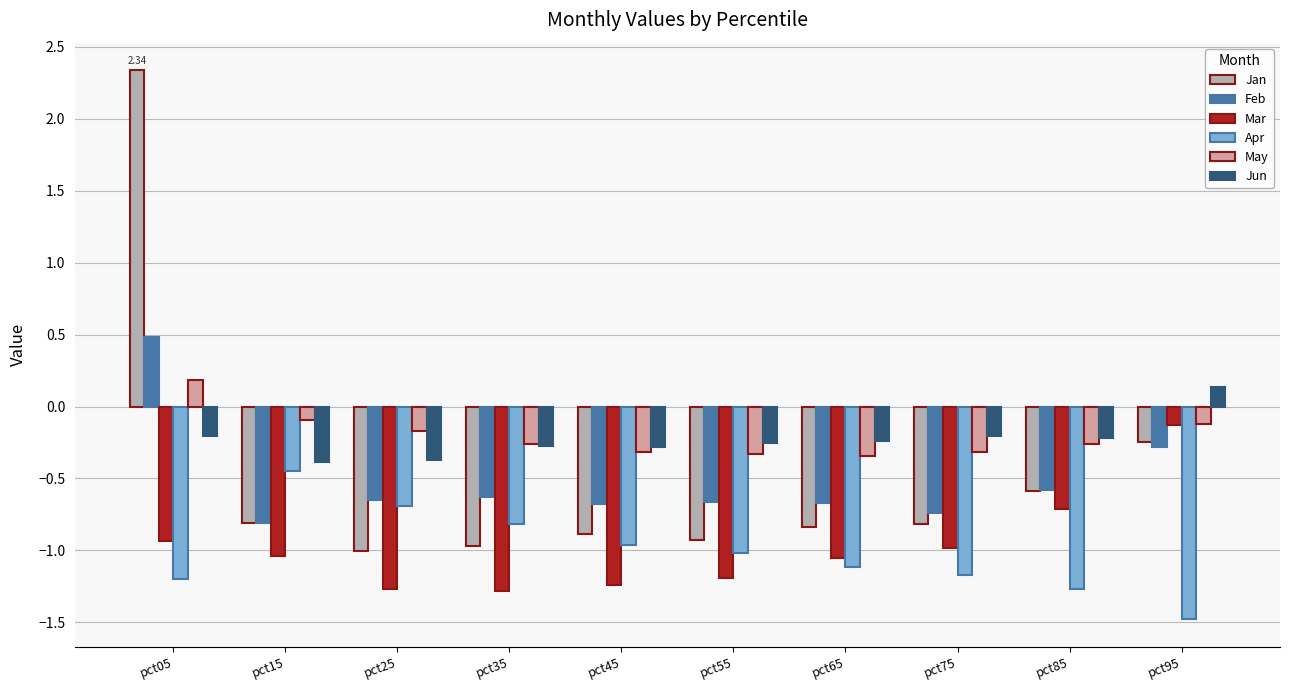

The Mar series shows -1.3 at pct35. True or false?

True